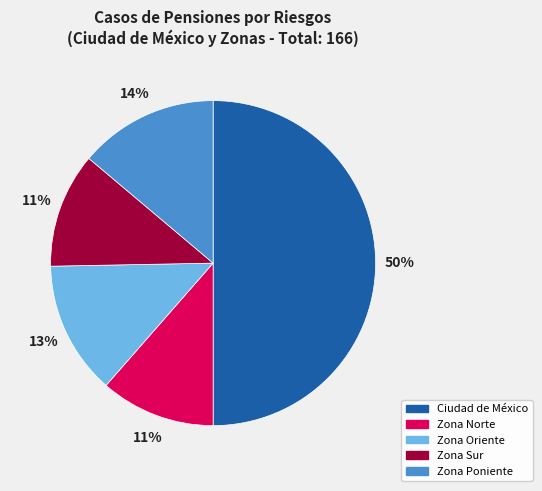

Is Zona Poniente the majority of the pie?

No